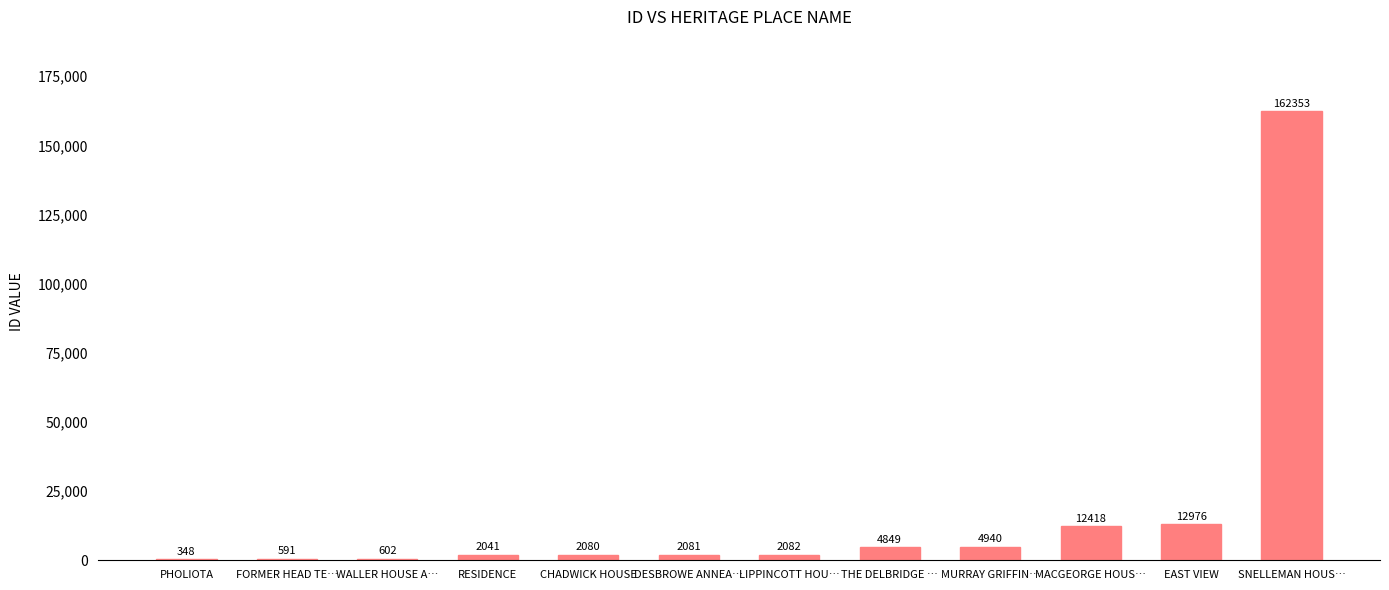

Which has a higher value, THE DELBRIDGE … or MACGEORGE HOUS…?

MACGEORGE HOUS…